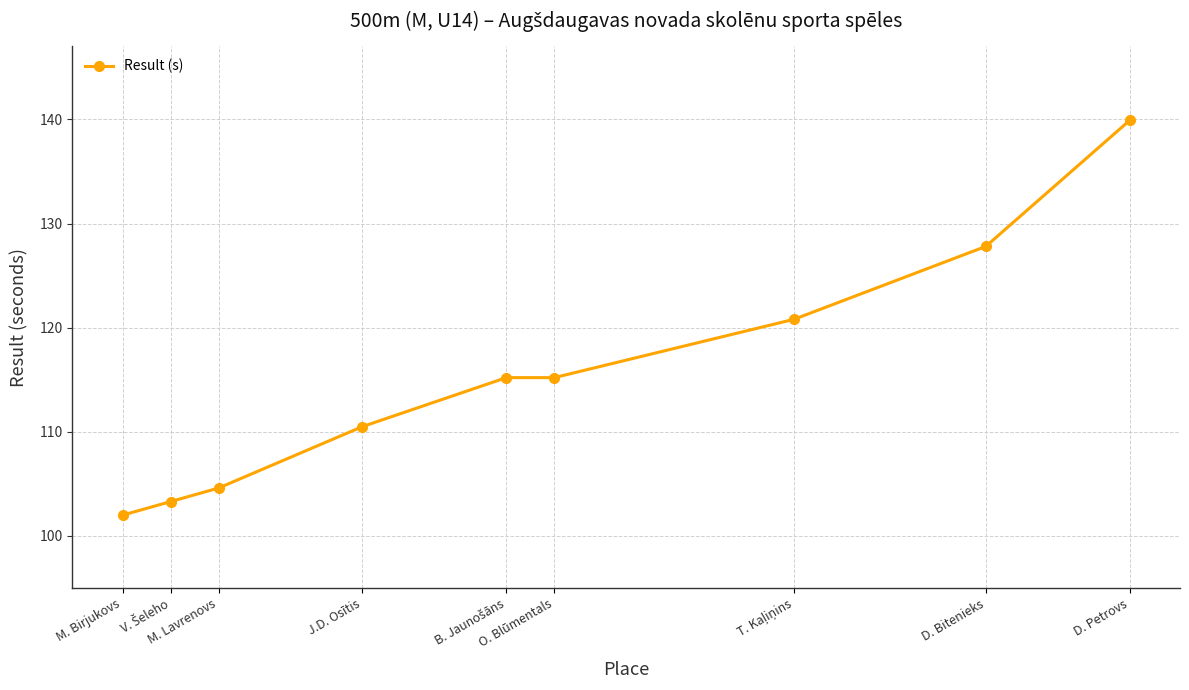

What is the maximum value shown in the chart?

139.9